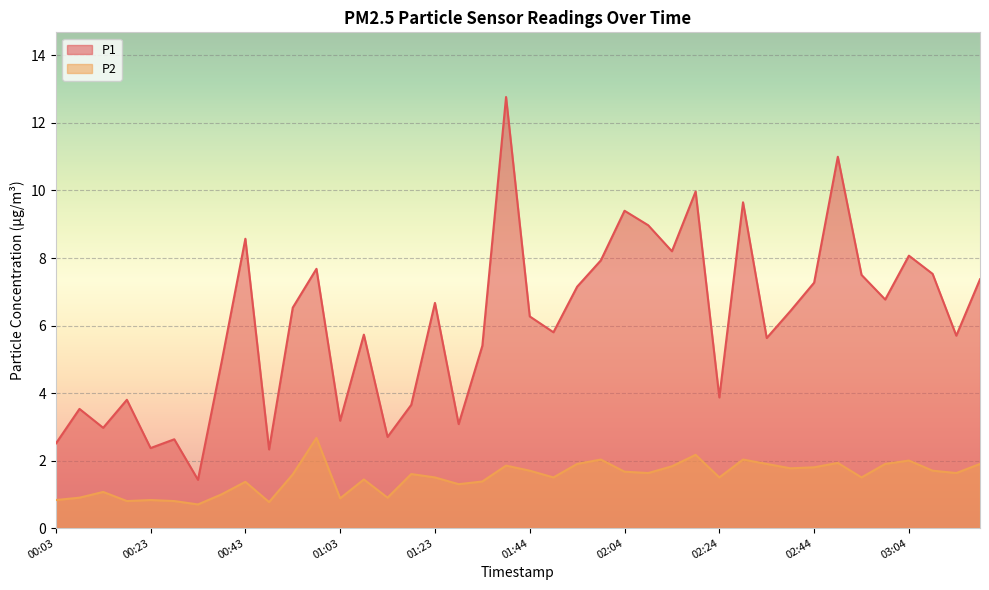

Which category has the highest value in the P2 series?

00:58